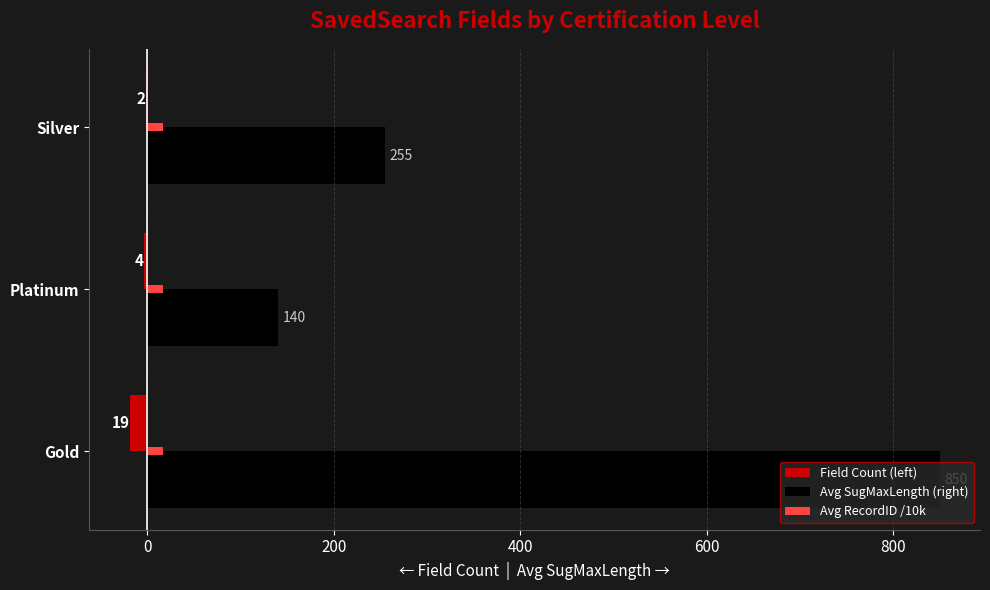

What is the sum of all Field Count (left) values?

-25.0